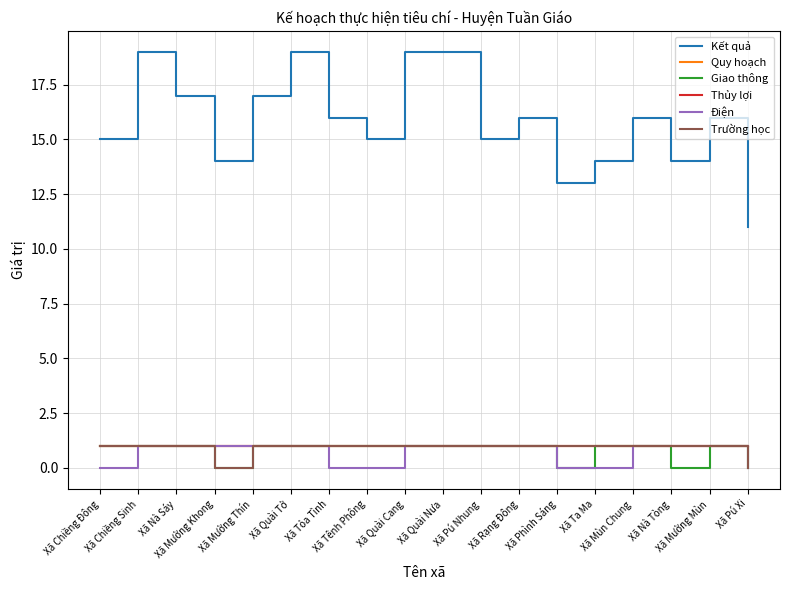

The Trường học series shows 2 at Xã Quài Nưa. True or false?

False